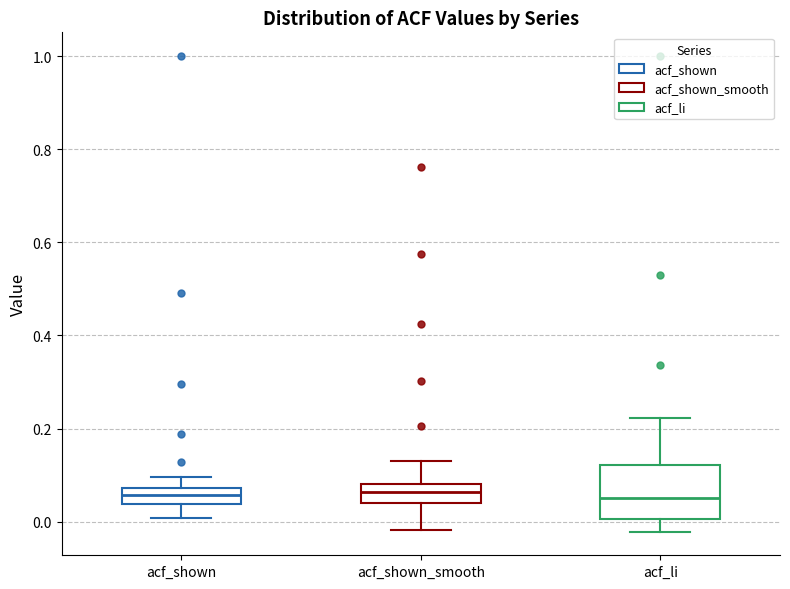

Reading left to right, transcribe this box plot: for each box, give where its median line is, the range the box spans, and where its two whiskers end, as read against the y-axis. The values are not printed on the chart, so give them approximately, as read against the axis.

acf_shown: median 0.06, box 0.04 to 0.08, whiskers 0.00 to 0.10
acf_shown_smooth: median 0.06, box 0.04 to 0.08, whiskers -0.02 to 0.14
acf_li: median 0.06, box 0.00 to 0.12, whiskers -0.02 to 0.22